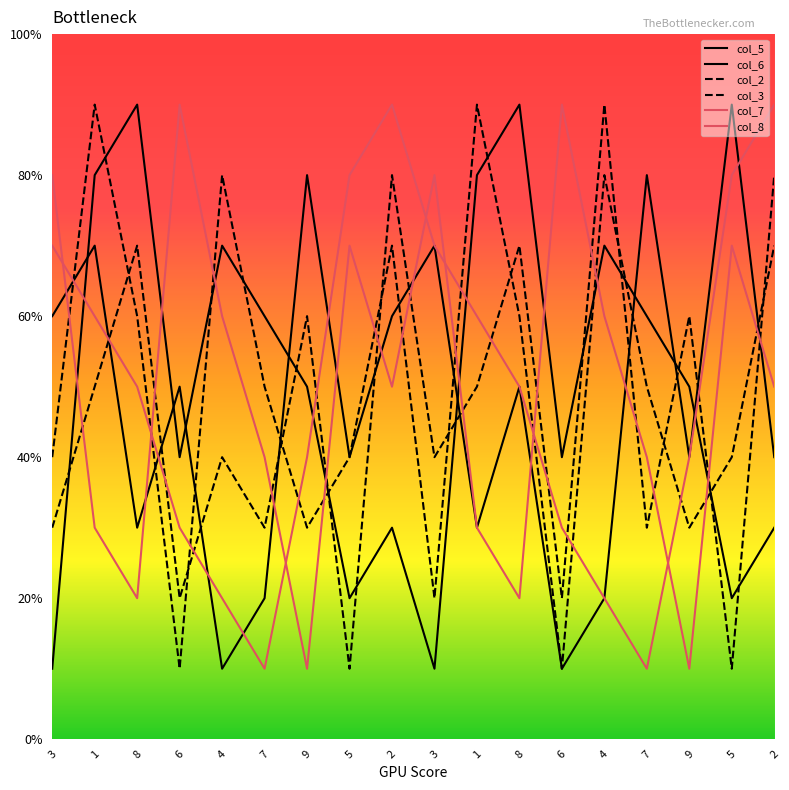

What is the label of the 11th point from the left?

1